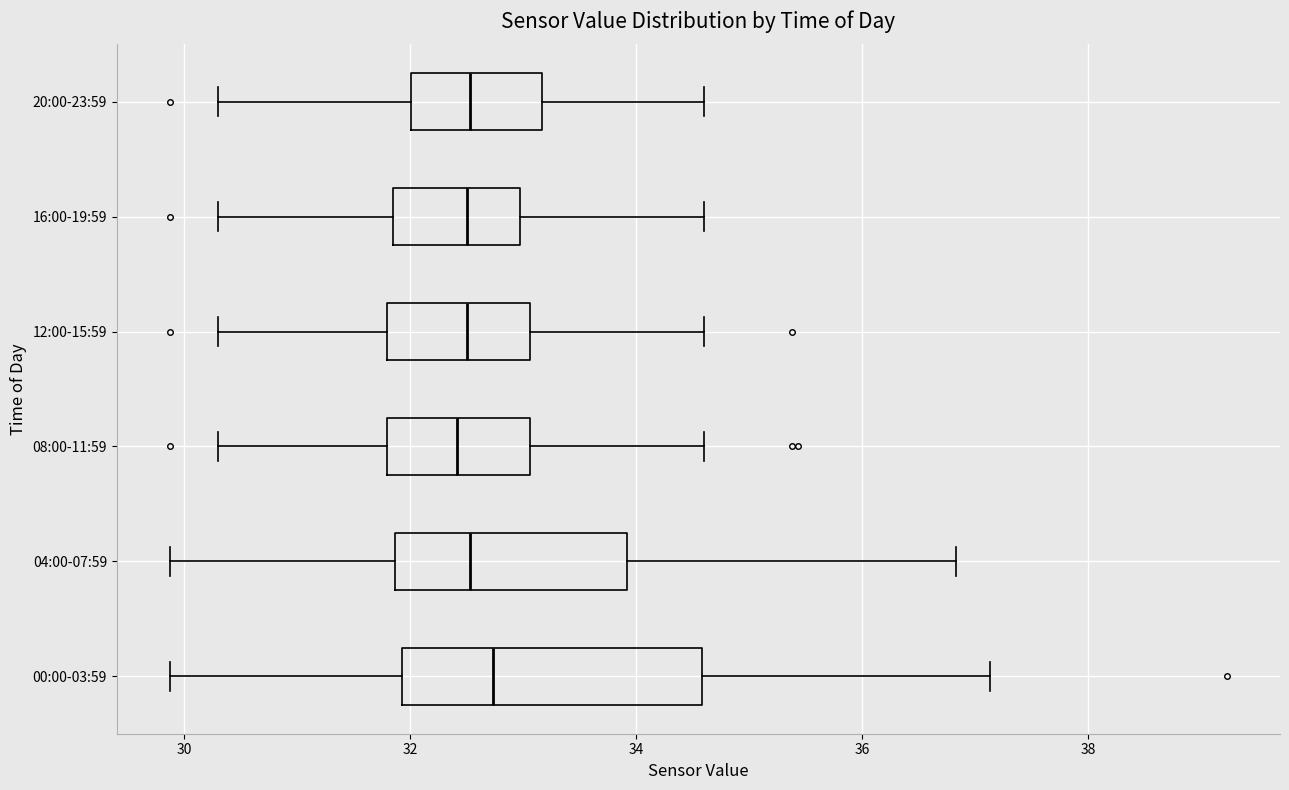

Where does the left whisker of the box for 16:00-19:59 end on the x-axis? The values are not printed on the chart, so give them approximately, as read against the axis.

30.4